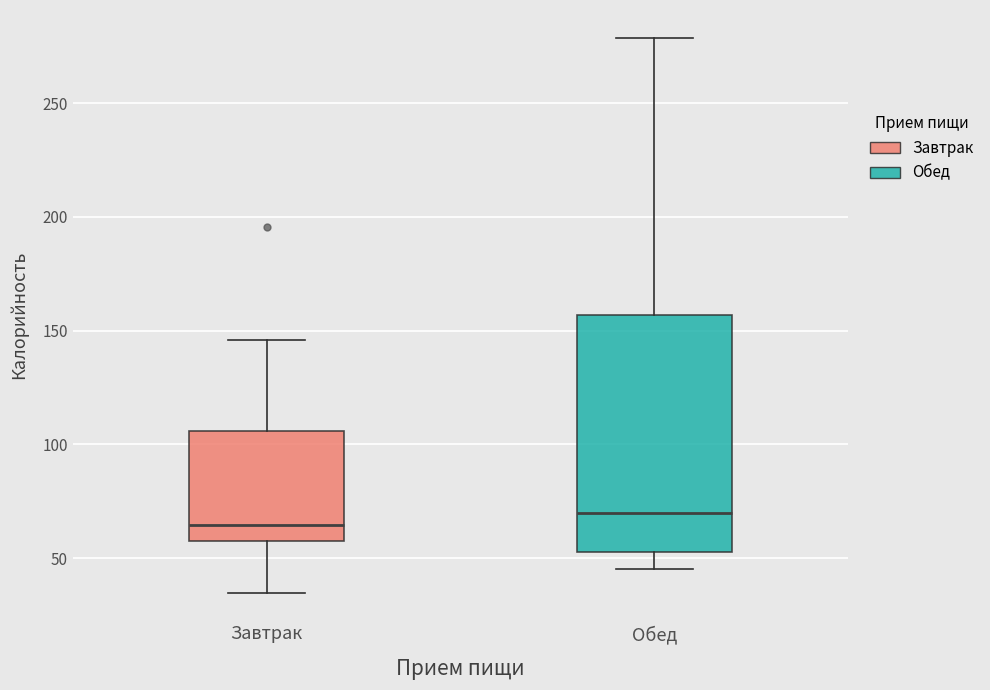

Reading left to right, read every box against the y-axis: the position of its median line, the range the box covers, and the ends of its whiskers. The values are not printed on the chart, so give them approximately, as read against the axis.

Завтрак: median 65, box 60 to 105, whiskers 35 to 145
Обед: median 70, box 55 to 155, whiskers 45 to 280